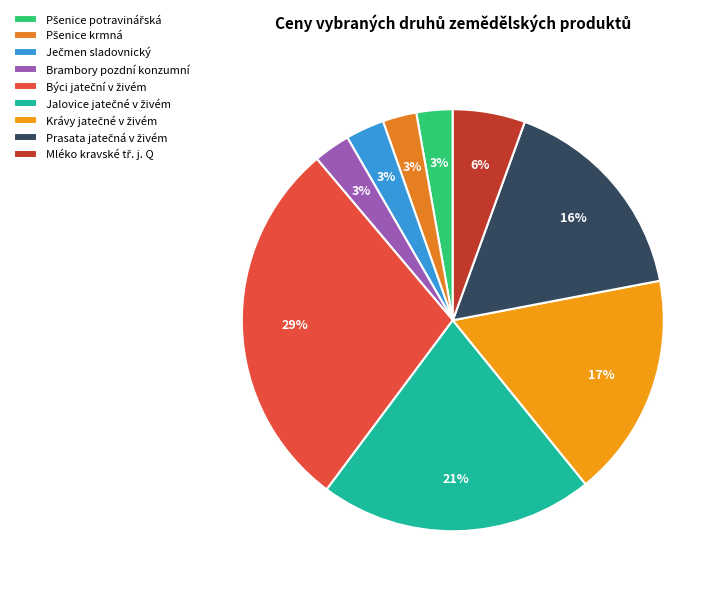

How many segments does this pie chart have?

9